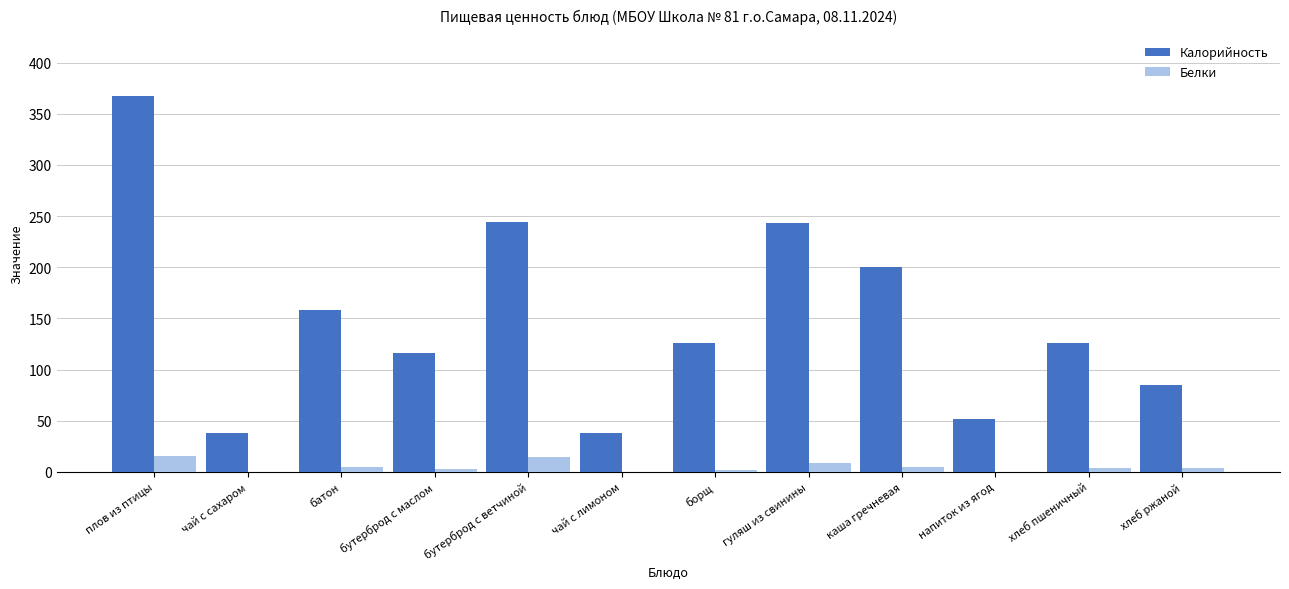

True or false: Калорийность has a value of 38.0 at чай с сахаром.

True